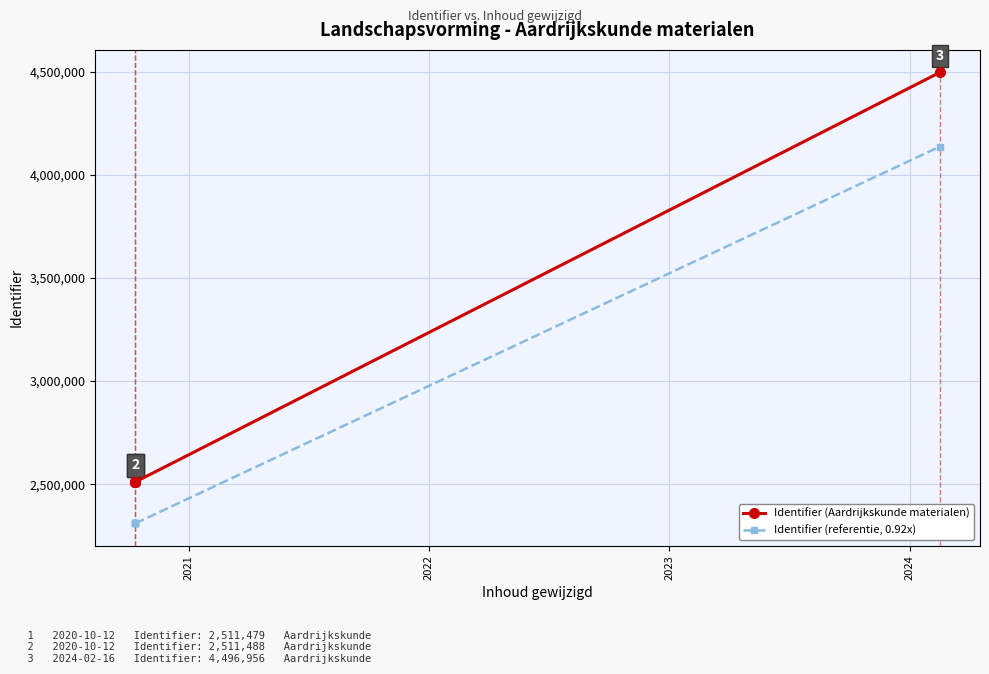

What is the difference between the maximum and minimum values in the Identifier (Aardrijkskunde materialen) series?

1985477.0